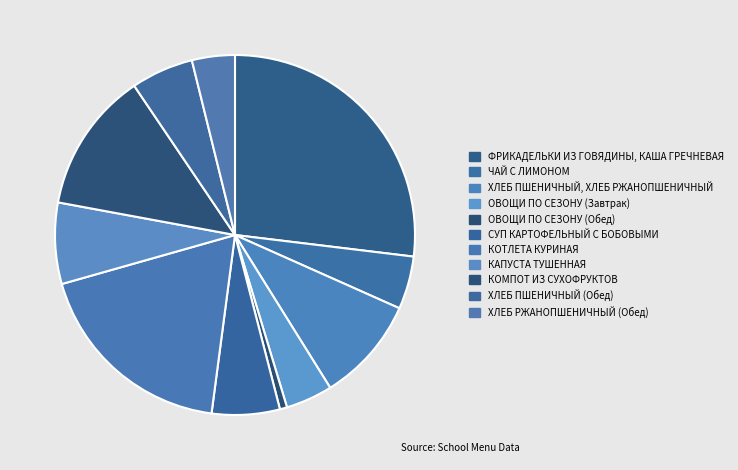

Approximately how many times larger is the value at ХЛЕБ ПШЕНИЧНЫЙ (Обед) compared to ОВОЩИ ПО СЕЗОНУ (Завтрак)?

1.3